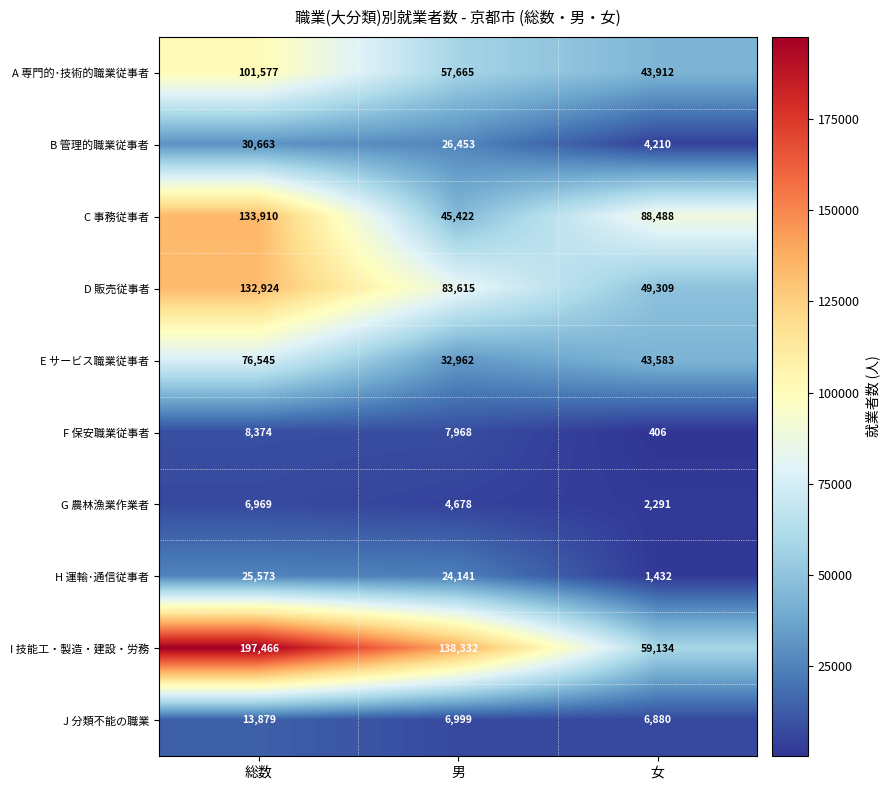

What is the difference between the maximum and minimum values in the C 事務従事者 series?

88488